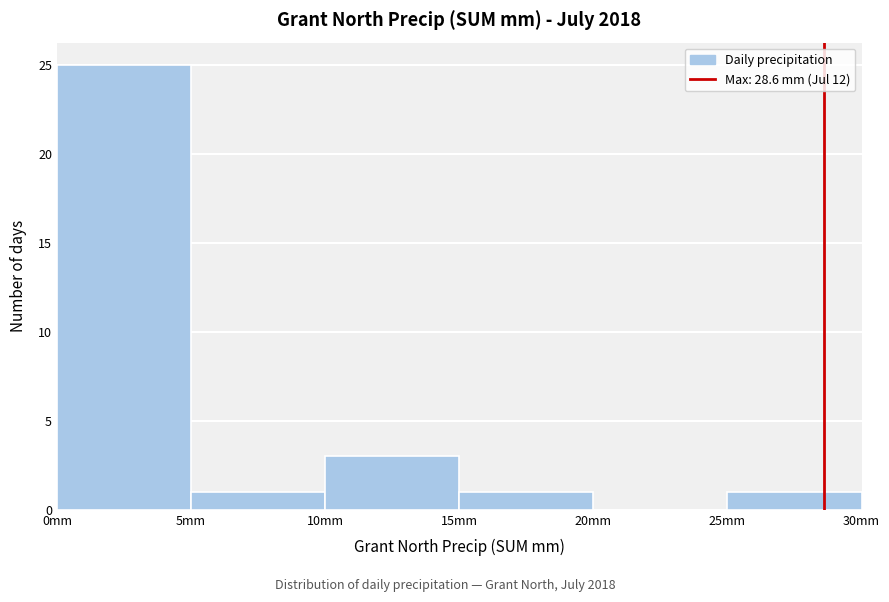

What is the height of the bar covering 10 to 15 on the x-axis? The values are not printed on the chart, so give them approximately, as read against the axis.

3